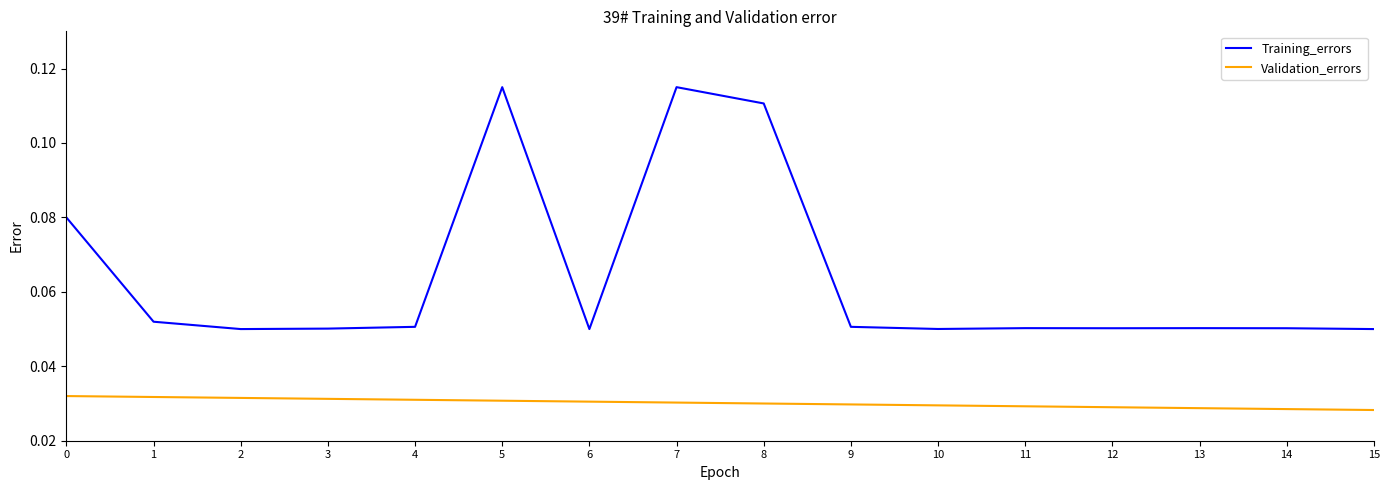

List the series in order of their overall mean, highest first.

Training_errors, Validation_errors